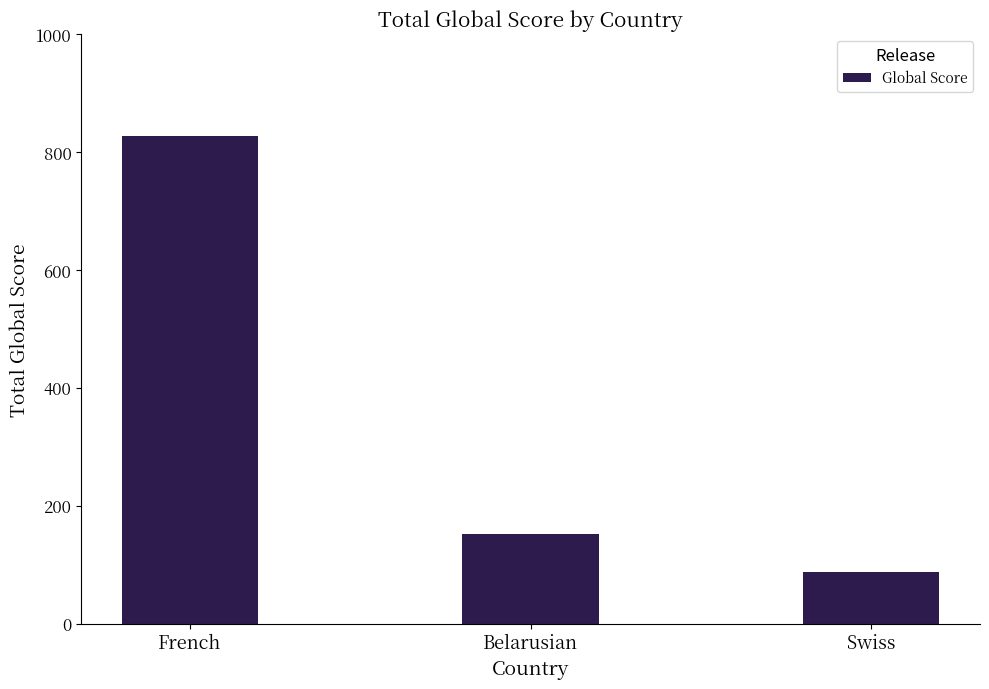

At which label does the data first exceed 152?

French